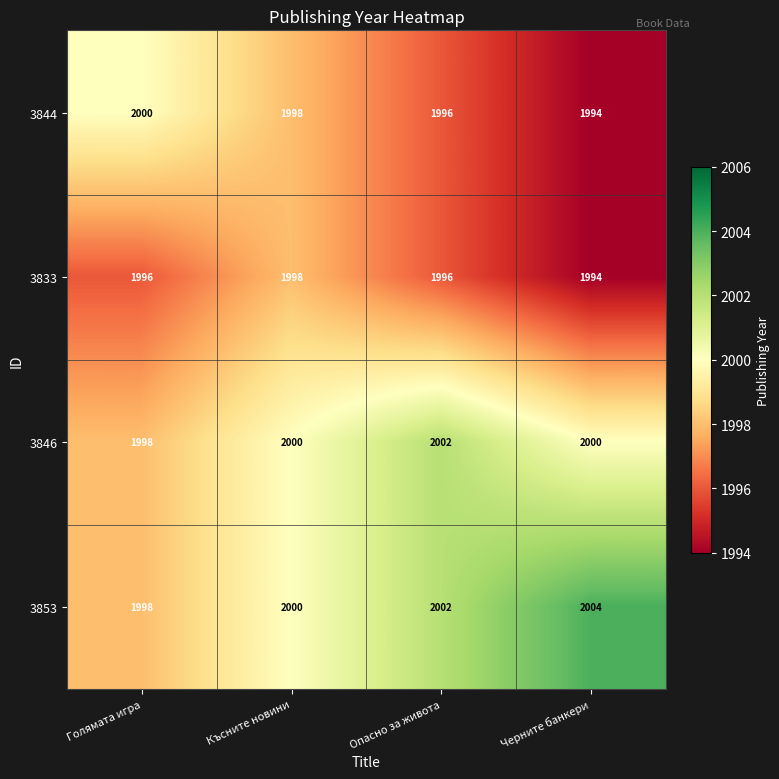

Reading left to right, what are all the values shown in this chart?

3844: Голямата игра=2000	Късните новини=1998	Опасно за живота=1996	Черните банкери=1994
3833: Голямата игра=1996	Късните новини=1998	Опасно за живота=1996	Черните банкери=1994
3846: Голямата игра=1998	Късните новини=2000	Опасно за живота=2002	Черните банкери=2000
3853: Голямата игра=1998	Късните новини=2000	Опасно за живота=2002	Черните банкери=2004